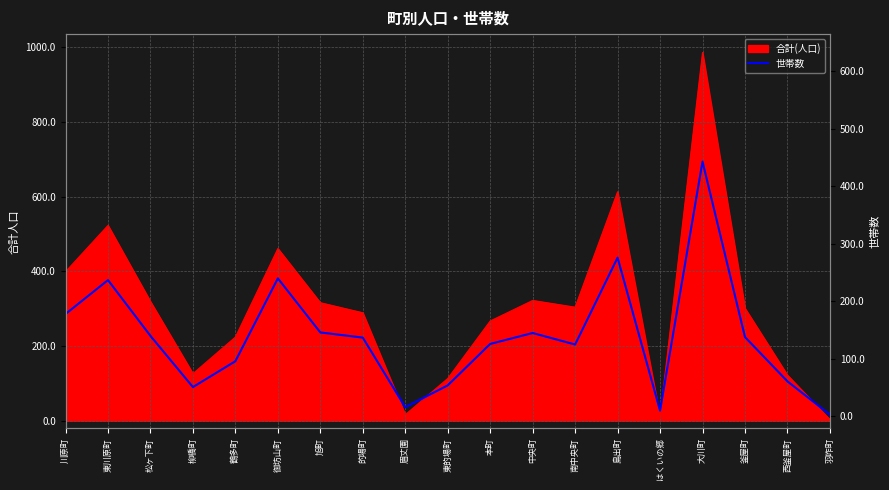

True or false: the data shows 10 at はくいの郷.

True